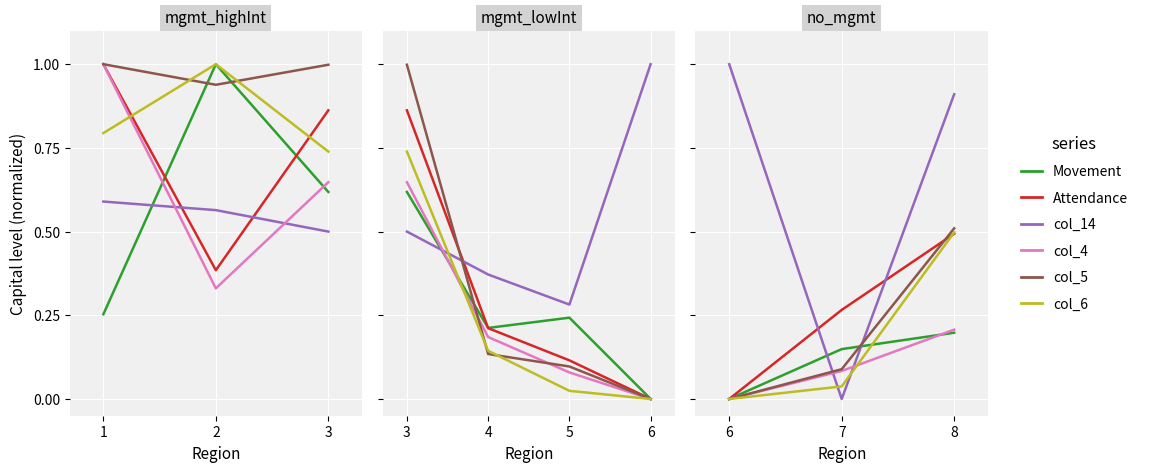

At which category is the sum across all series the highest?

3